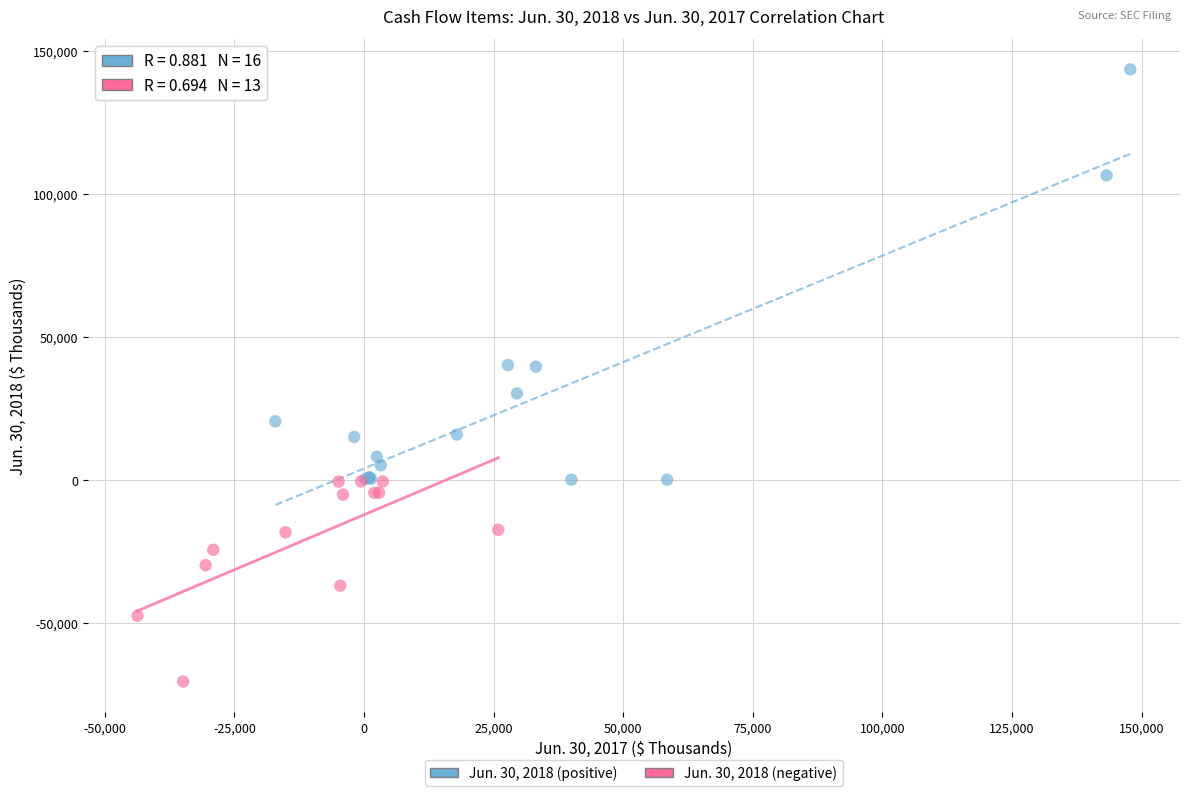

Which series reaches the minimum Y coordinate?

Jun. 30, 2018 (negative)